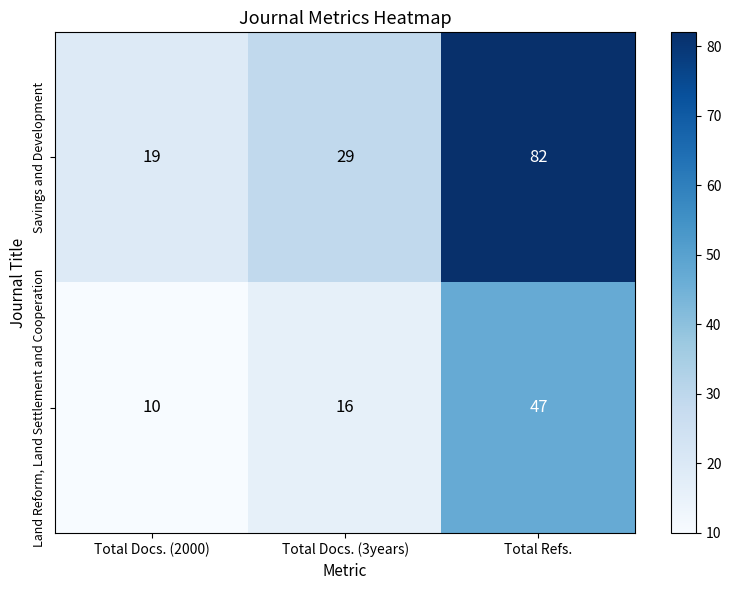

Count the Land Reform, Land Settlement and Cooperation values in the range 10 to 47.

3